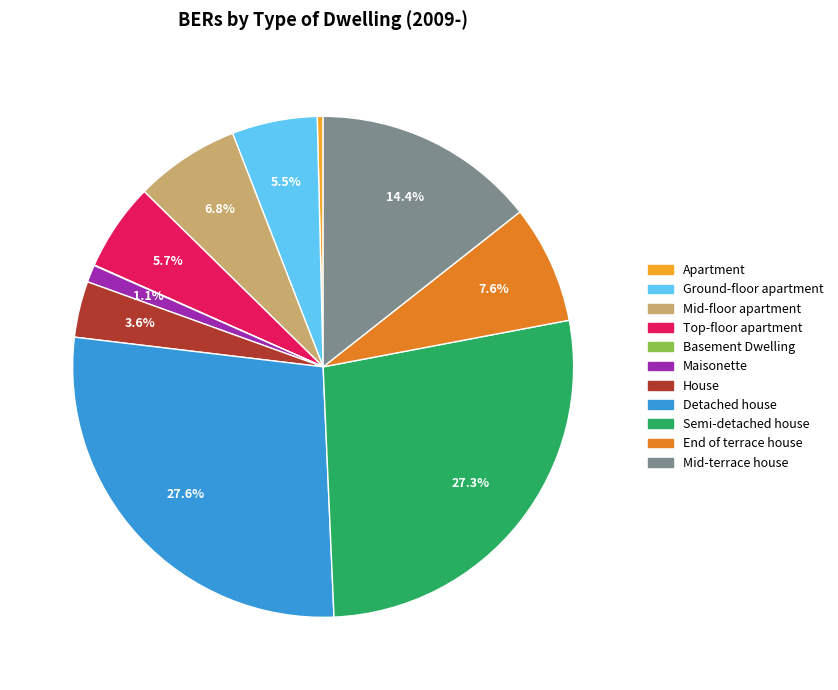

To the nearest percent, what is the average slice percentage?

9%